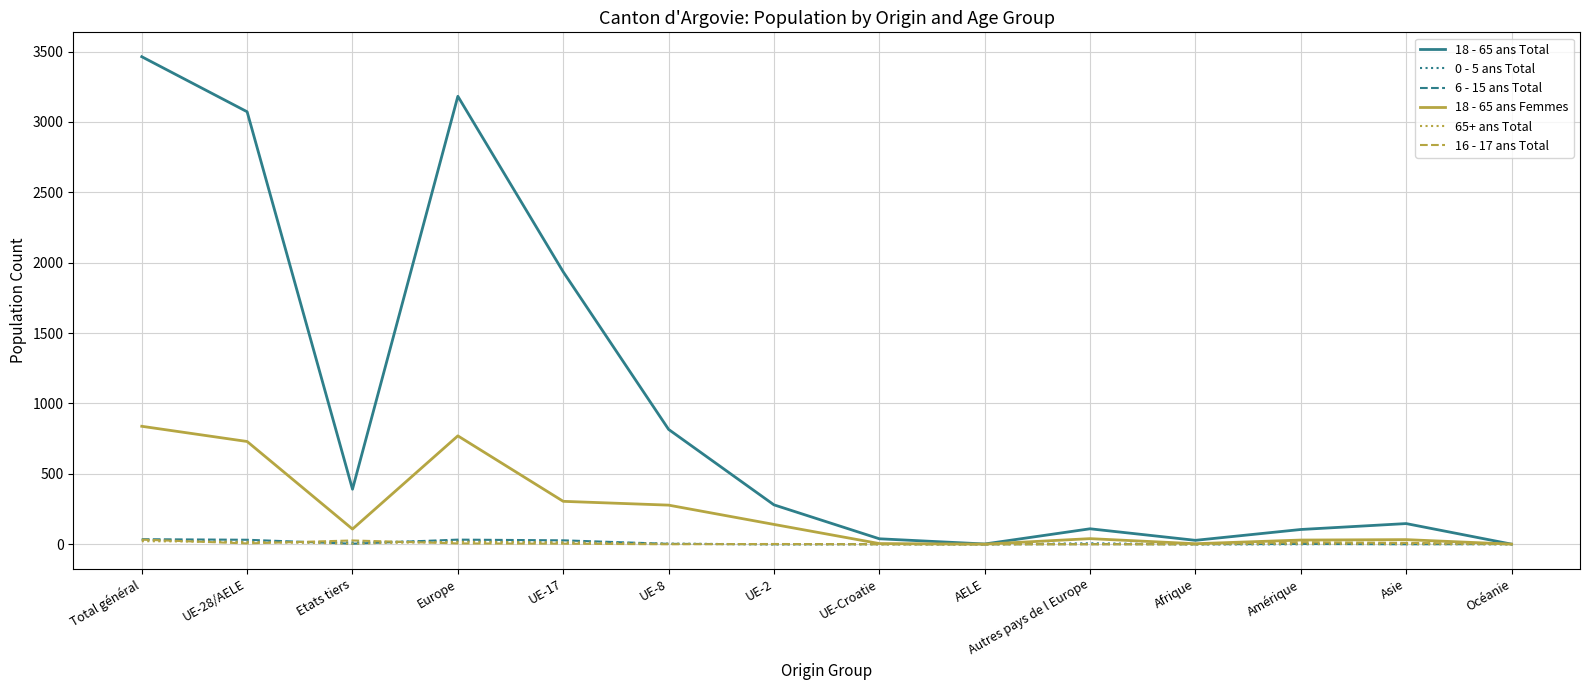

Is this an area chart (filled region under the line)?

No